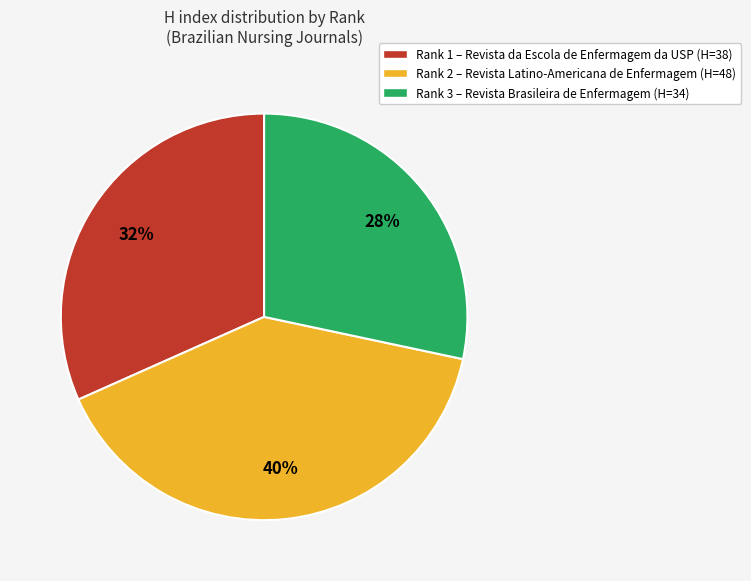

To the nearest percent, what portion does Rank 2 – Revista Latino-Americana de Enfermagem (H=48) represent?

40%